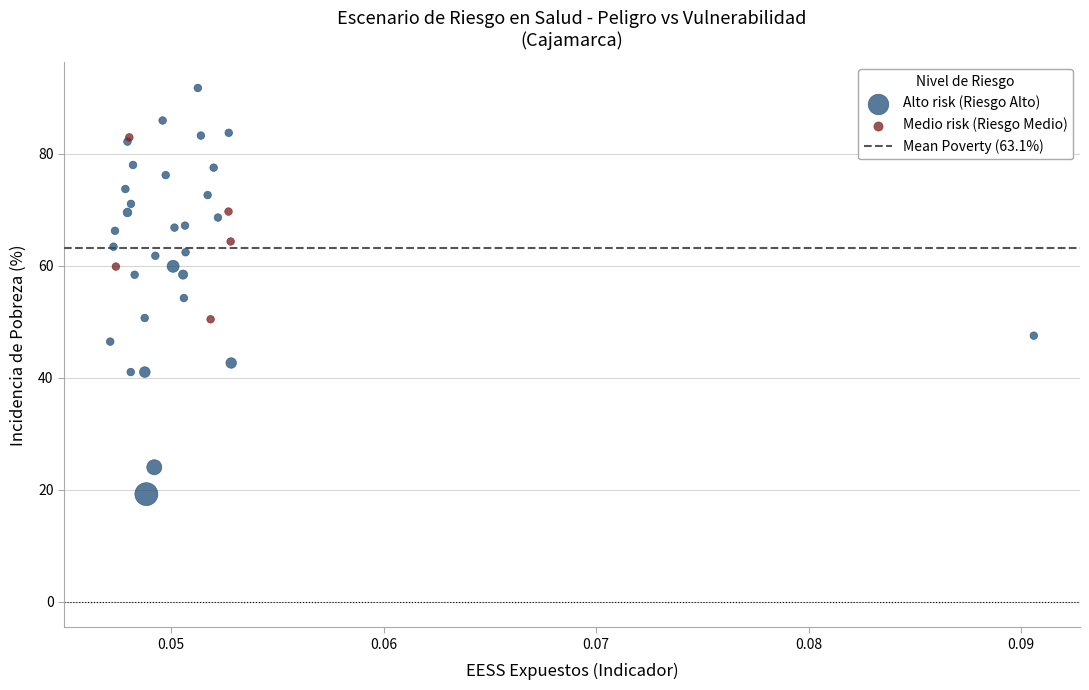

Which series contains the highest Y value?

Alto risk (Riesgo Alto)